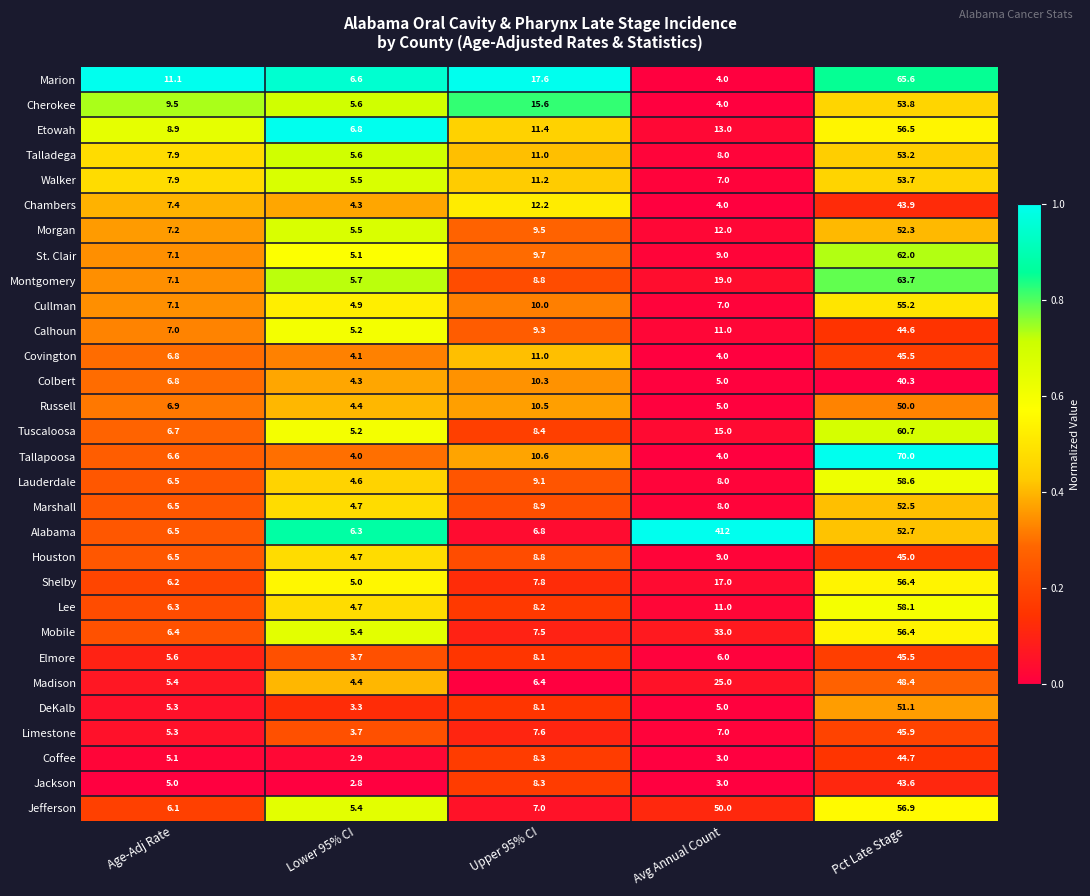

List the labels in order of Walker value, smallest first.

Lower 95% CI, Avg Annual Count, Age-Adj Rate, Upper 95% CI, Pct Late Stage